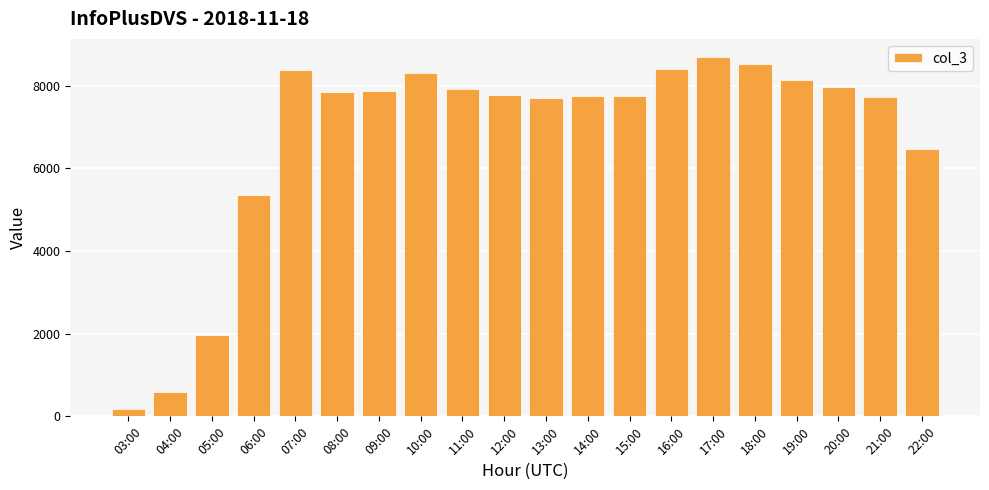

The chart shows a value of 2011 at 14:00. True or false?

False